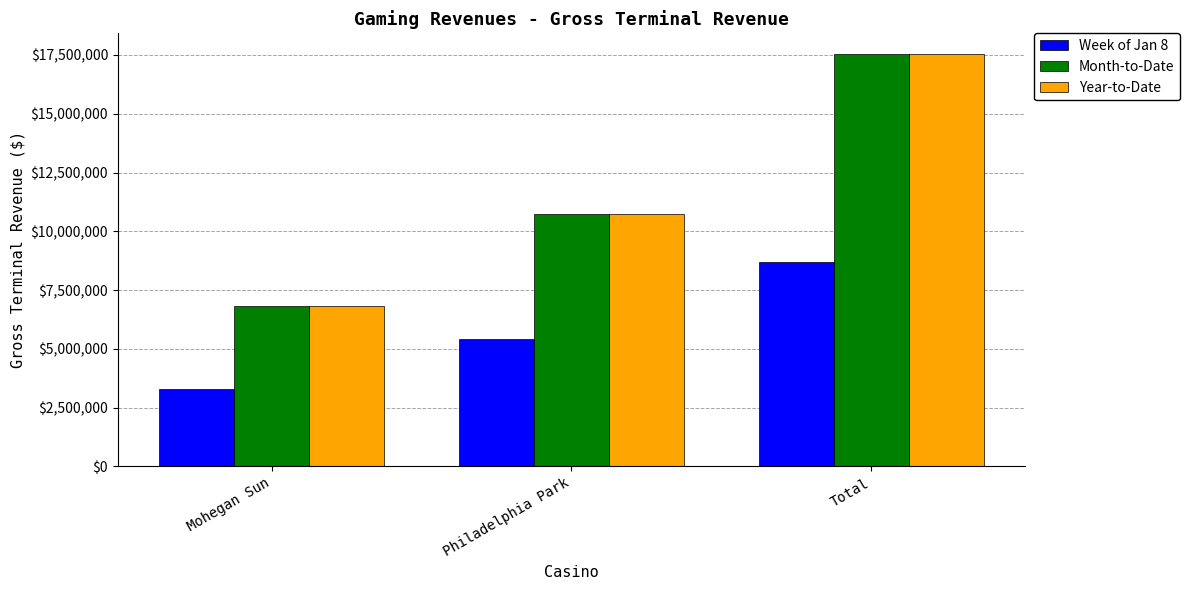

What is the difference between the Week of Jan 8 values at Mohegan Sun and Philadelphia Park?

2107385.7